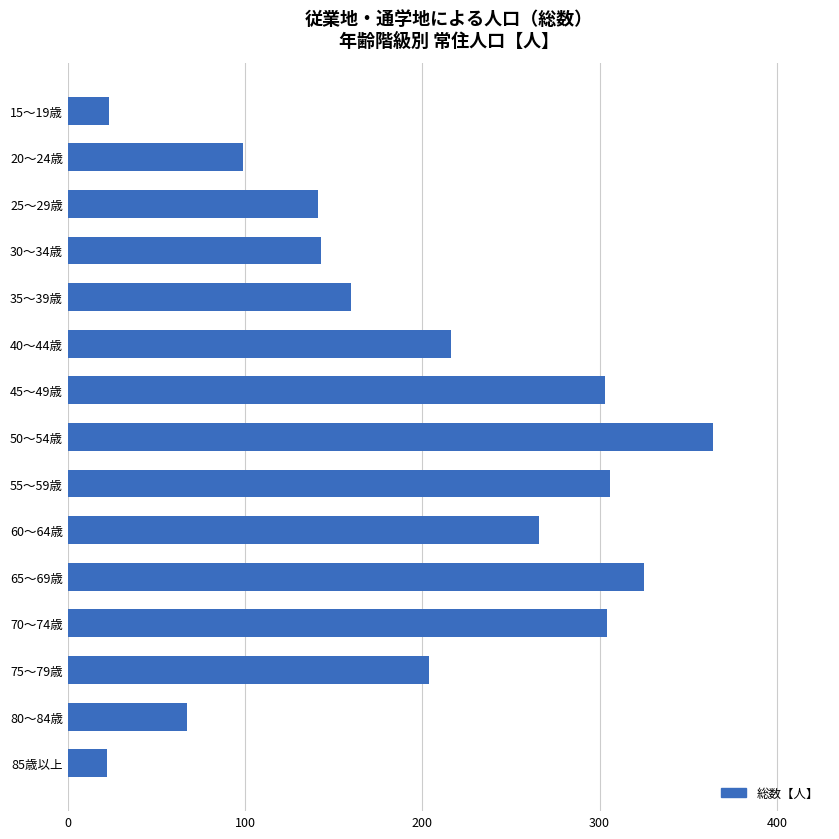

Which has a higher value, 35～39歳 or 30～34歳?

35～39歳